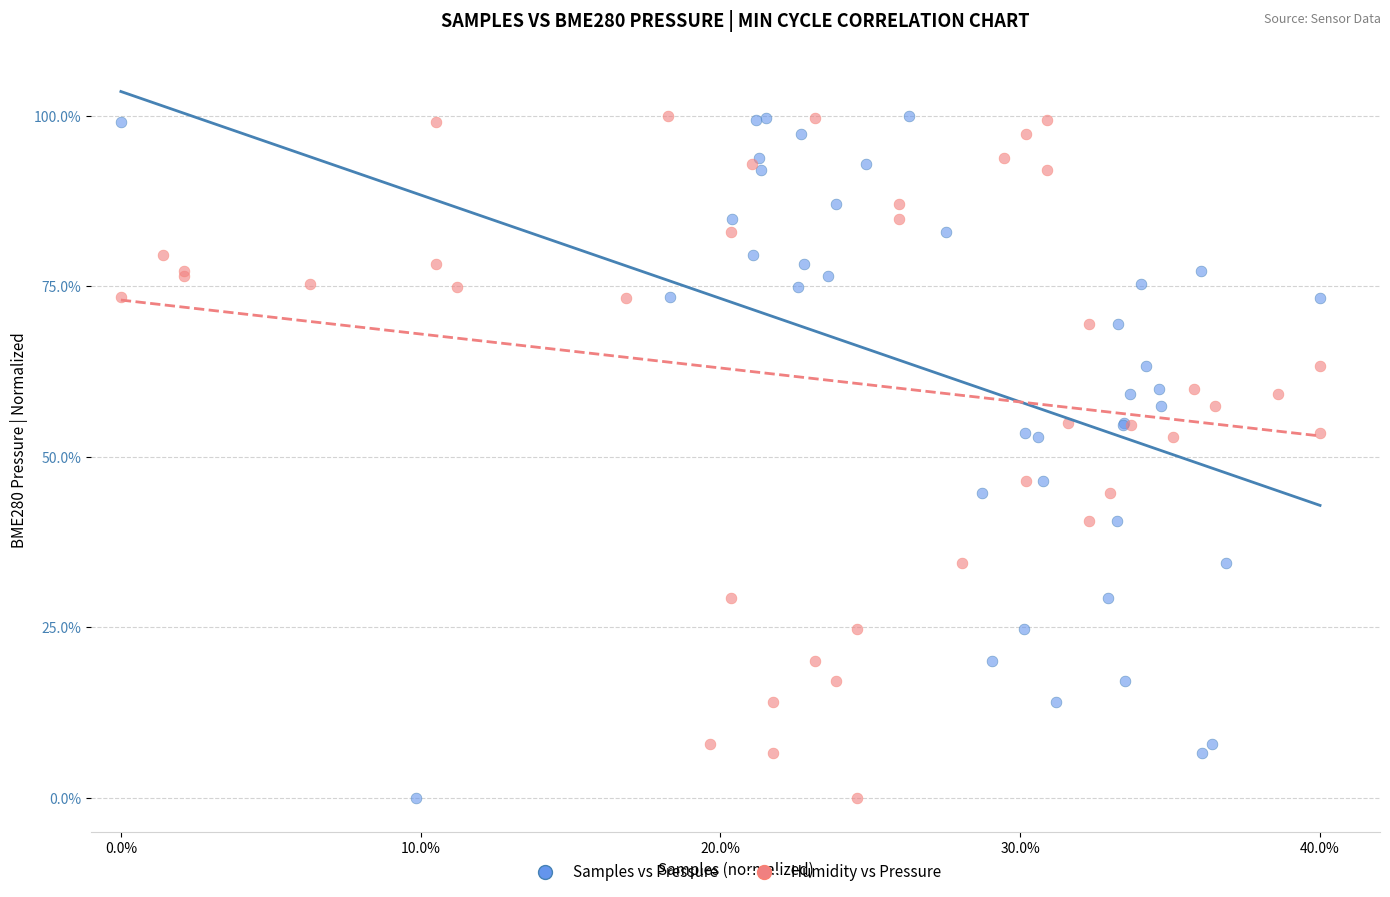

What are all the series names shown in the legend?

Samples vs Pressure, Humidity vs Pressure